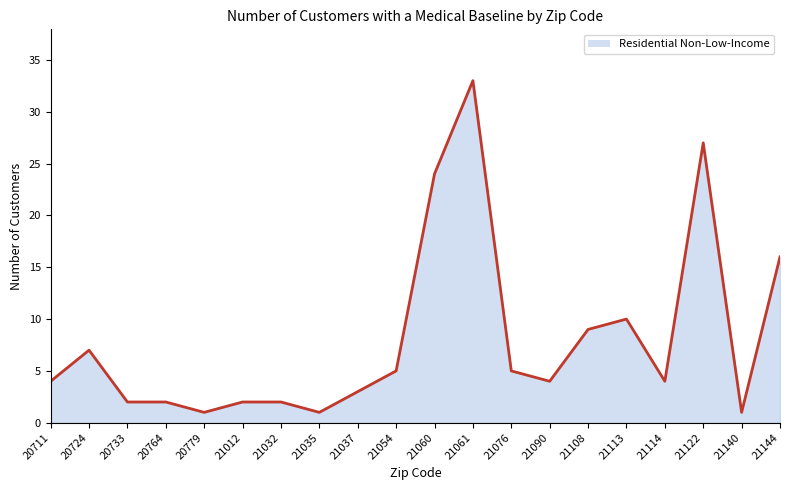

List the labels in order of value, smallest first.

20779, 21035, 21140, 20733, 20764, 21012, 21032, 21037, 20711, 21090, 21114, 21054, 21076, 20724, 21108, 21113, 21144, 21060, 21122, 21061